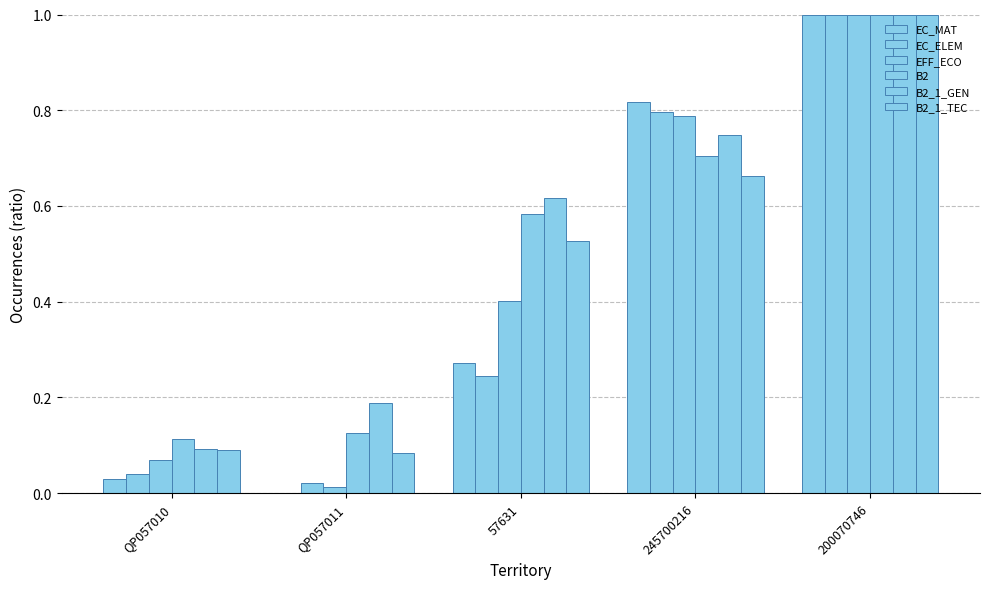

How many groups of bars are there?

5